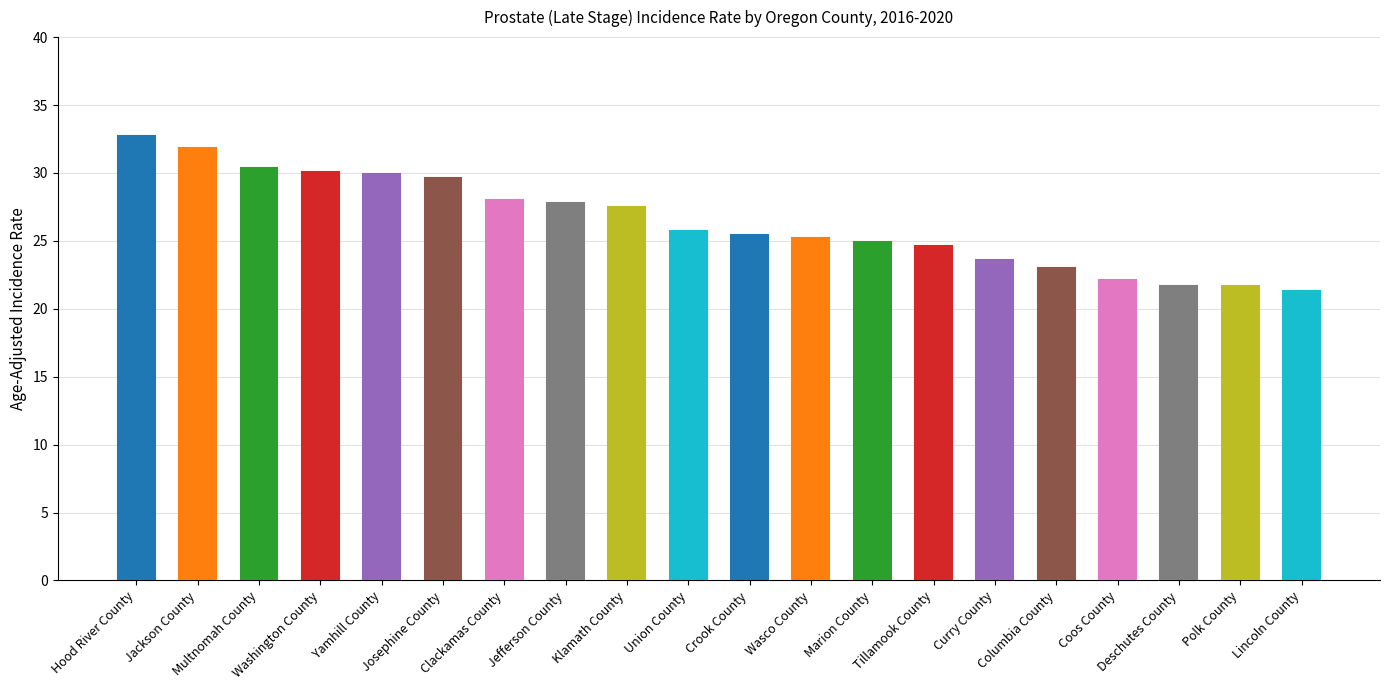

Where does the data first go above 25?

Hood River County